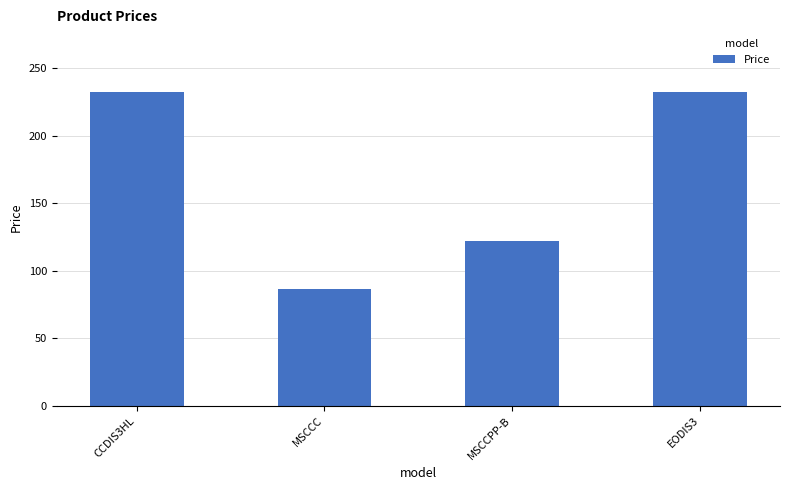

At which label does the data first exceed 232?

CCDIS3HL